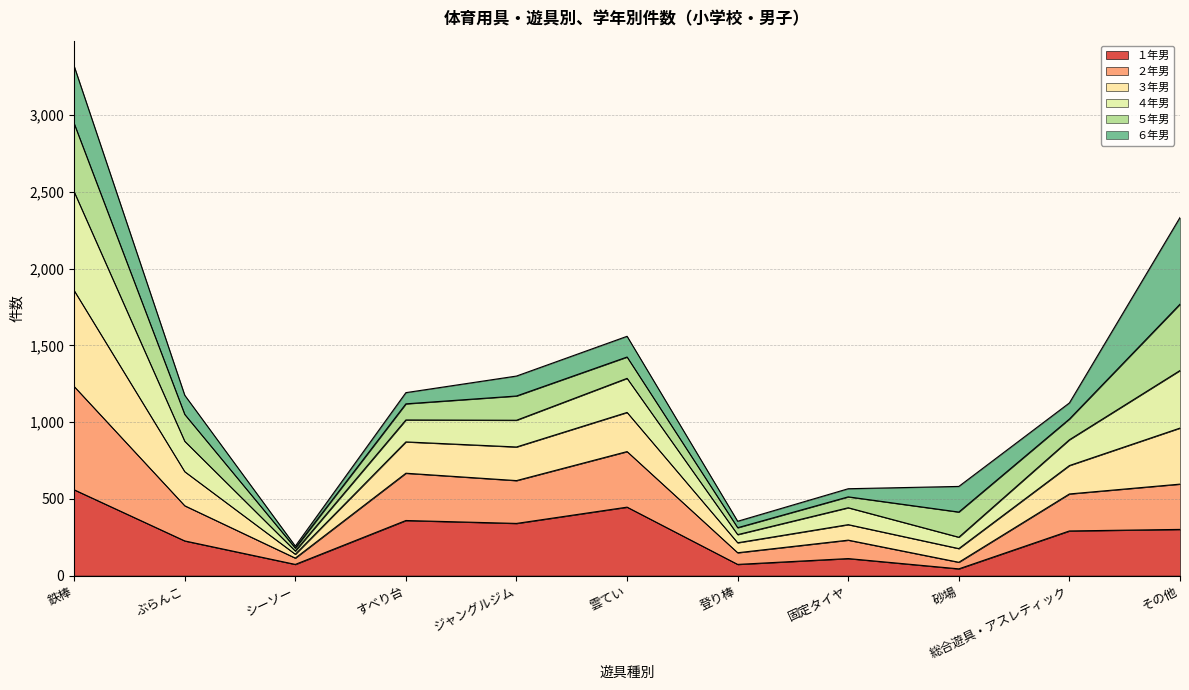

True or false: １年男 and ２年男 intersect in this chart.

False